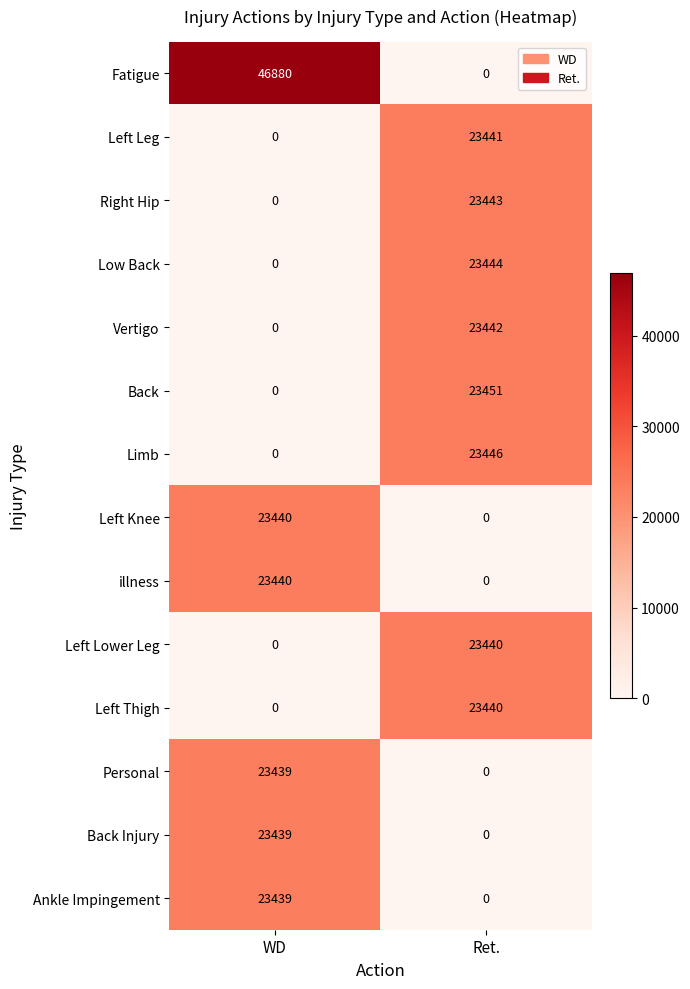

Reading left to right, transcribe all the data shown in this chart.

Fatigue: 46880	0
Left Leg: 0	23441
Right Hip: 0	23443
Low Back: 0	23444
Vertigo: 0	23442
Back: 0	23451
Limb: 0	23446
Left Knee: 23440	0
illness: 23440	0
Left Lower Leg: 0	23440
Left Thigh: 0	23440
Personal: 23439	0
Back Injury: 23439	0
Ankle Impingement: 23439	0